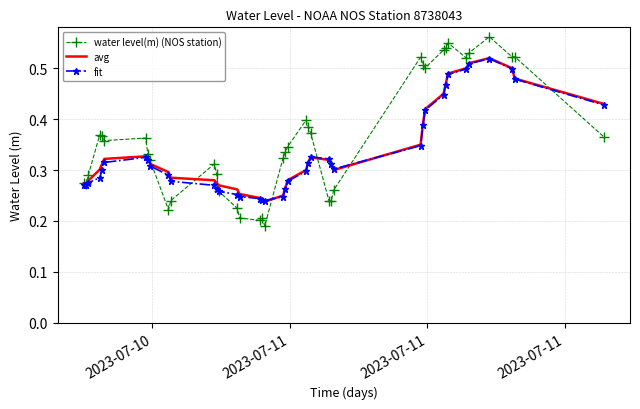

Which series has the largest range (max minus min)?

water level(m) (NOS station)